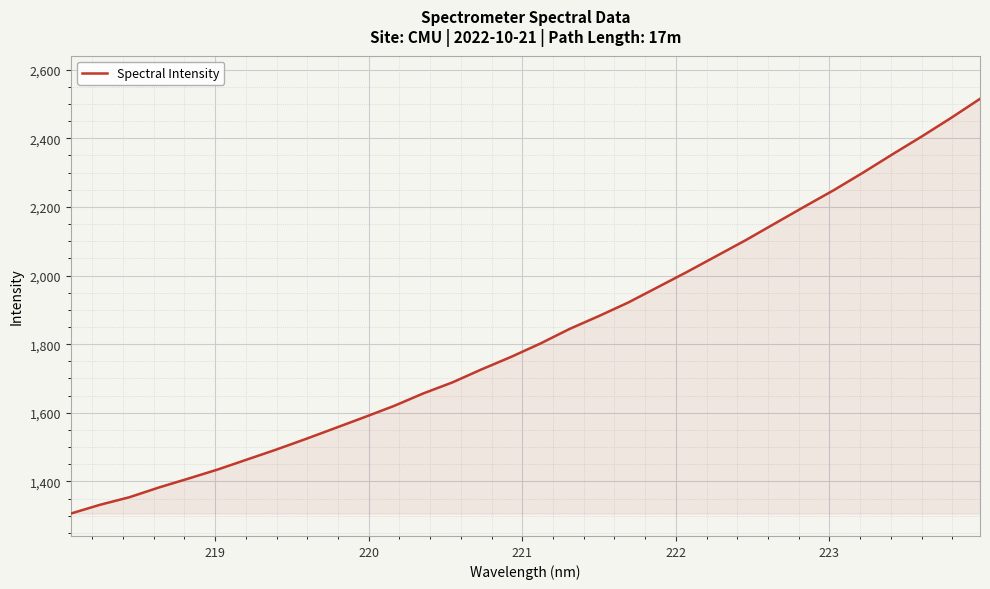

What is the difference between the maximum and minimum values?

1208.7